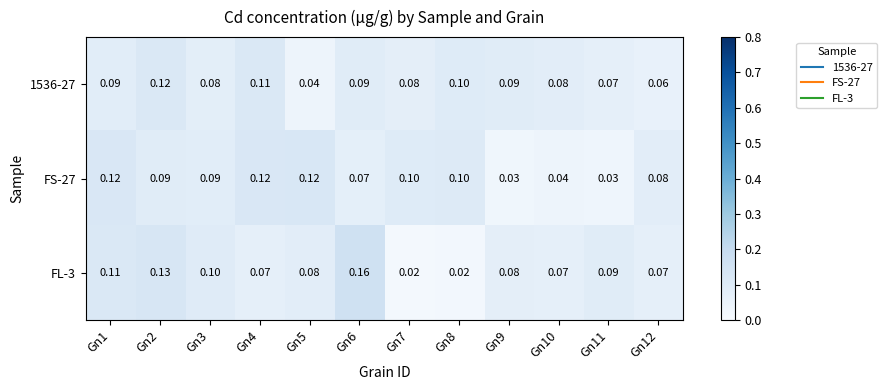

What is the total value across all series at Gn3?

0.3